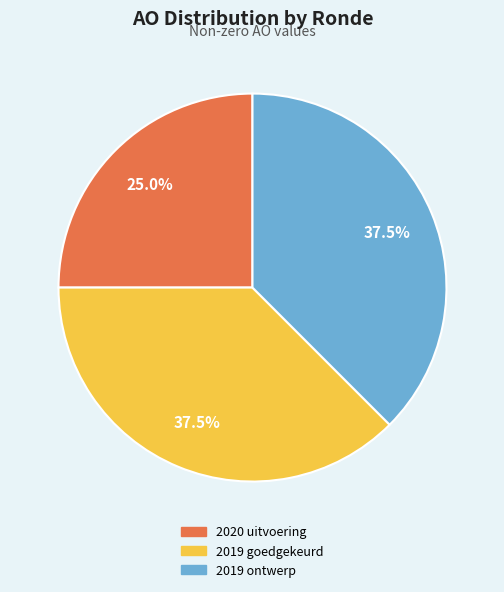

To the nearest percent, what is the average slice percentage?

33%